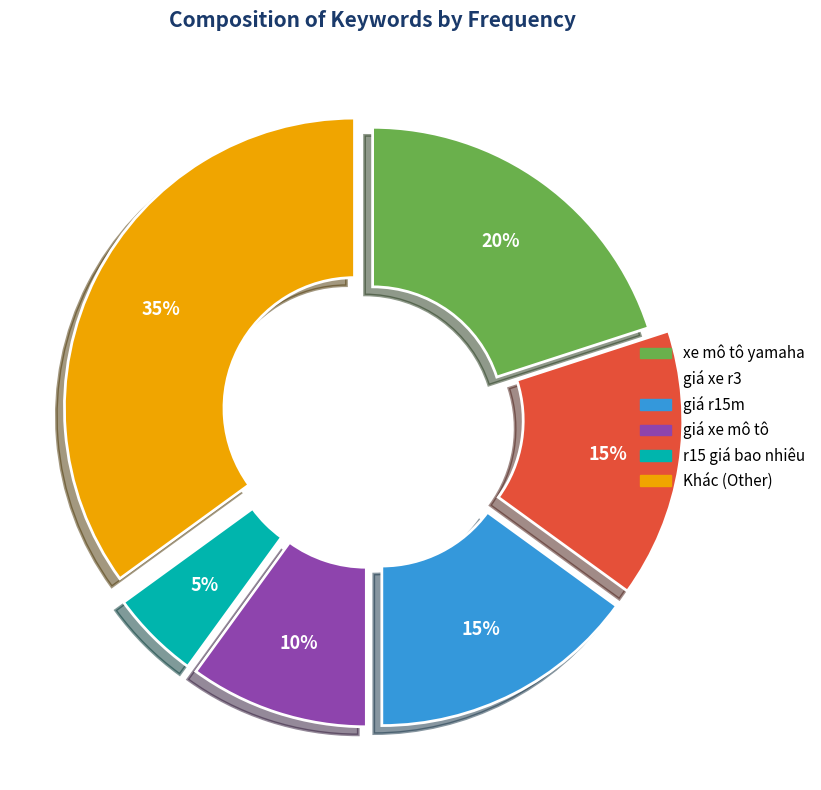

To the nearest percent, what is the average slice percentage?

17%